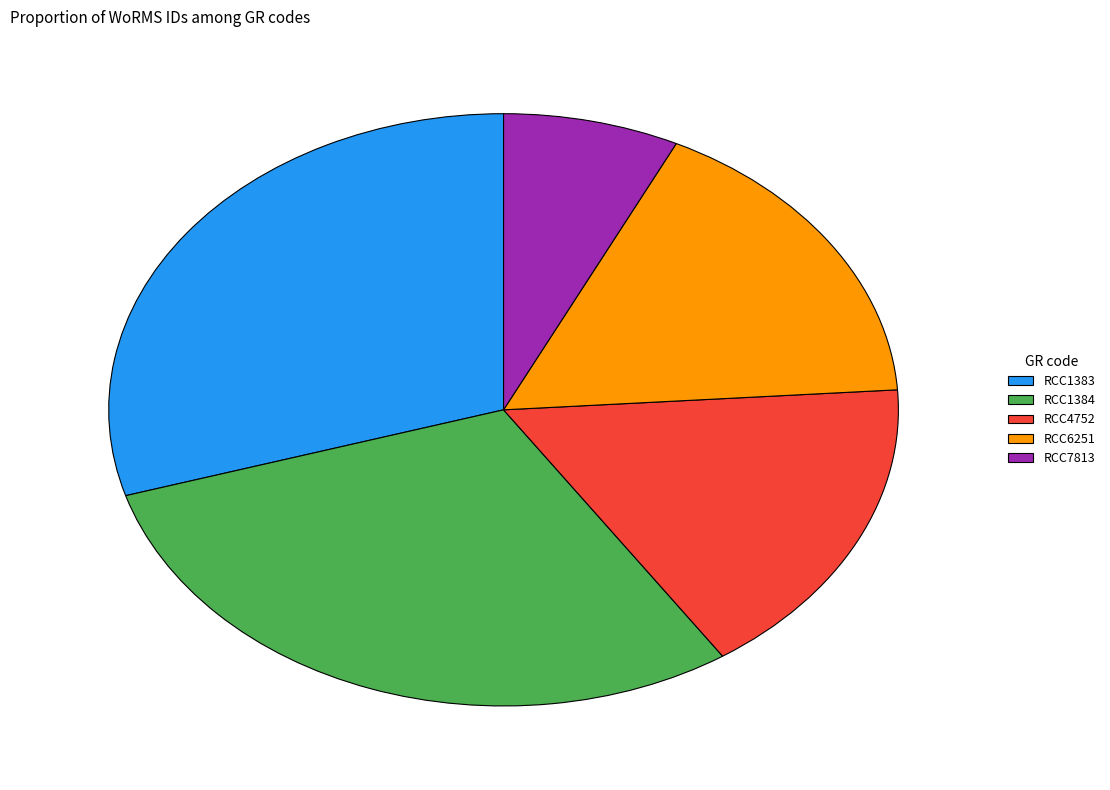

Count the number of slices in the pie.

5